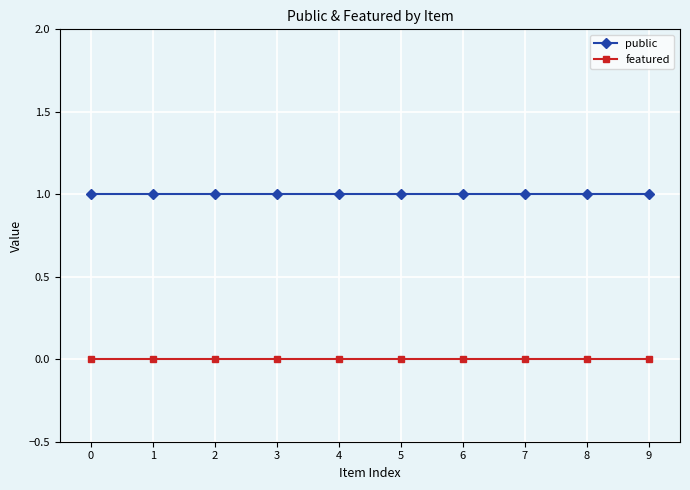

Reading right to left, transcribe all the data shown in this chart.

public: 9=1	8=1	7=1	6=1	5=1	4=1	3=1	2=1	1=1	0=1
featured: 9=0	8=0	7=0	6=0	5=0	4=0	3=0	2=0	1=0	0=0